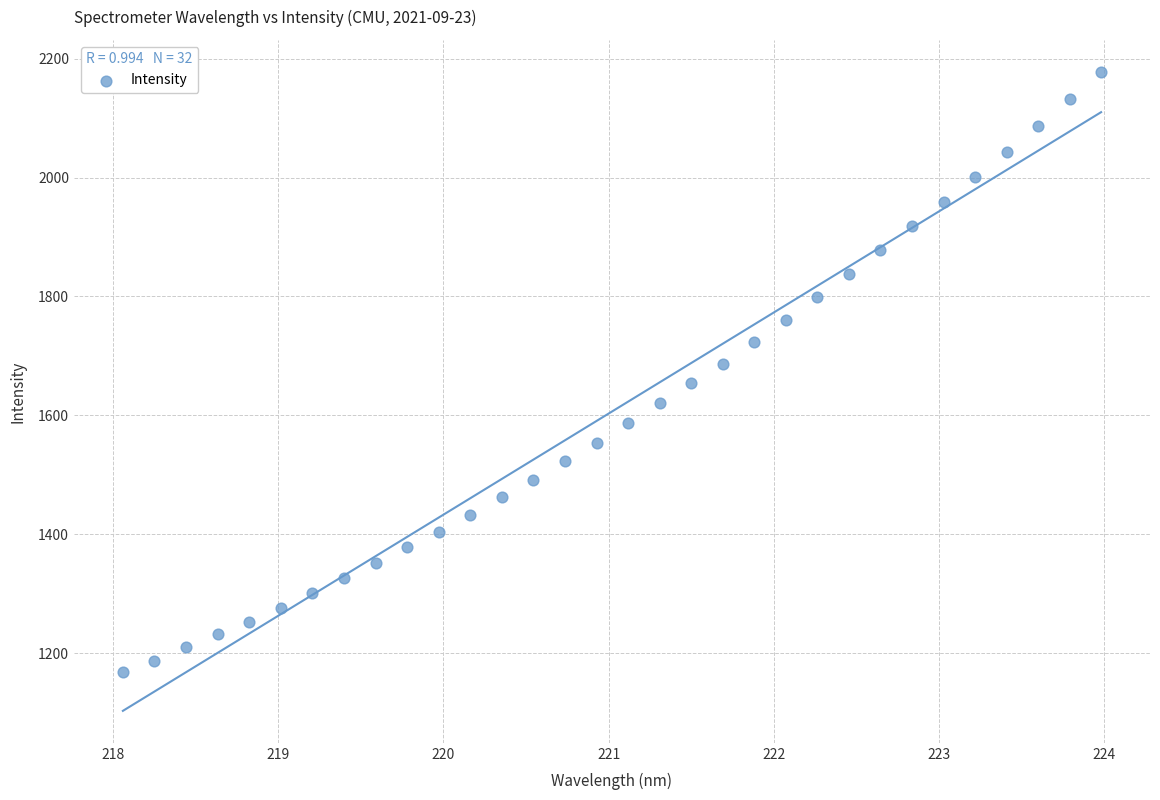

What is the range of Y values (max minus min)?

1009.7